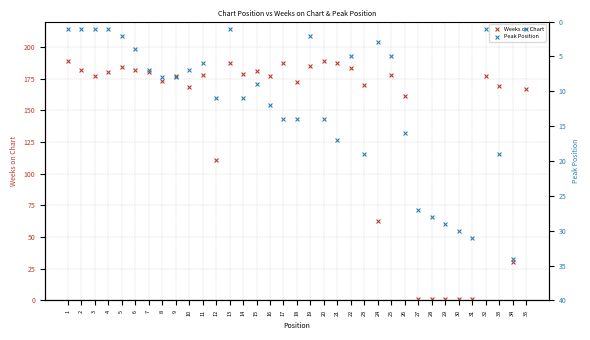

What are all the series names shown in the legend?

Weeks on Chart, Peak Position